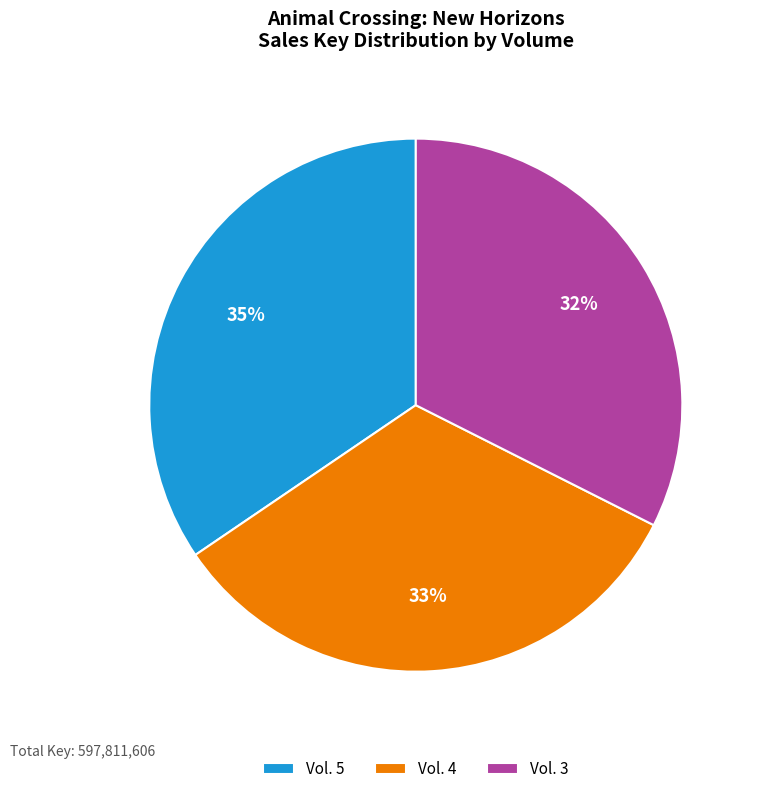

How many segments does this pie chart have?

3